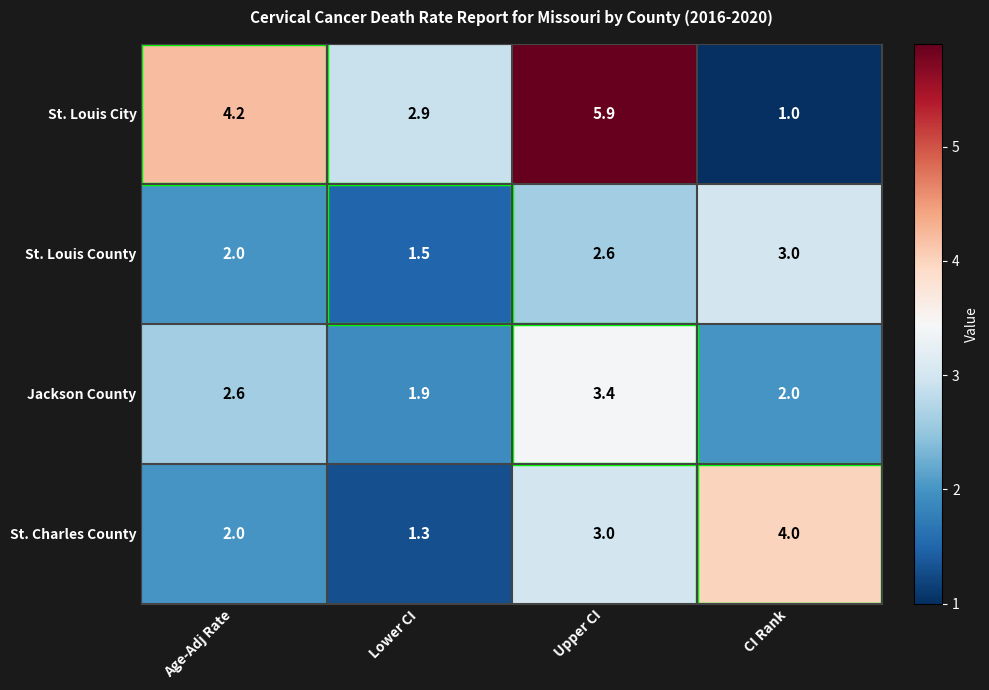

The value of St. Louis City at Lower CI is 3.9. True or false?

False